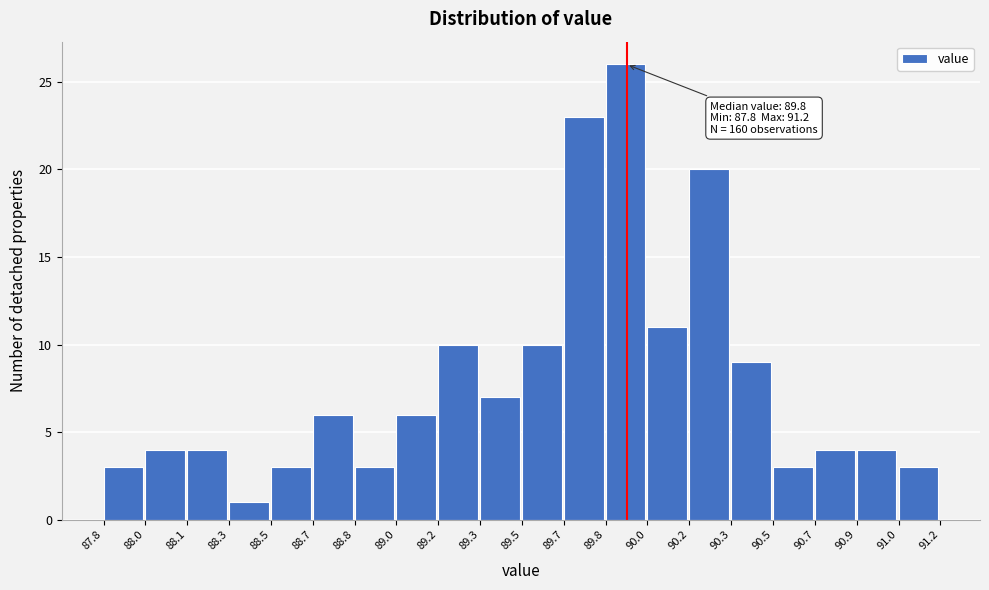

Reading left to right, what are all the values shown in this chart?

3	4	4	1	3	6	3	6	10	7	10	23	26	11	20	9	3	4	4	3